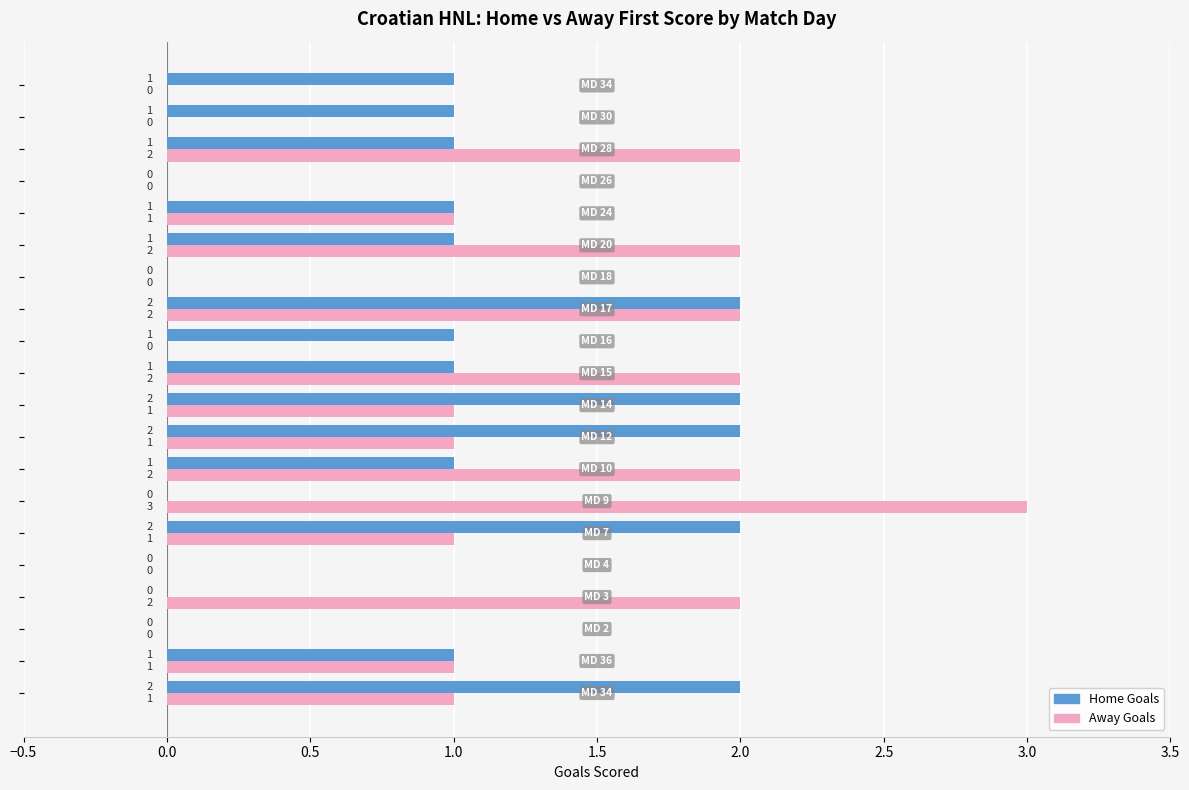

What is the sum of all Home Goals values?

19